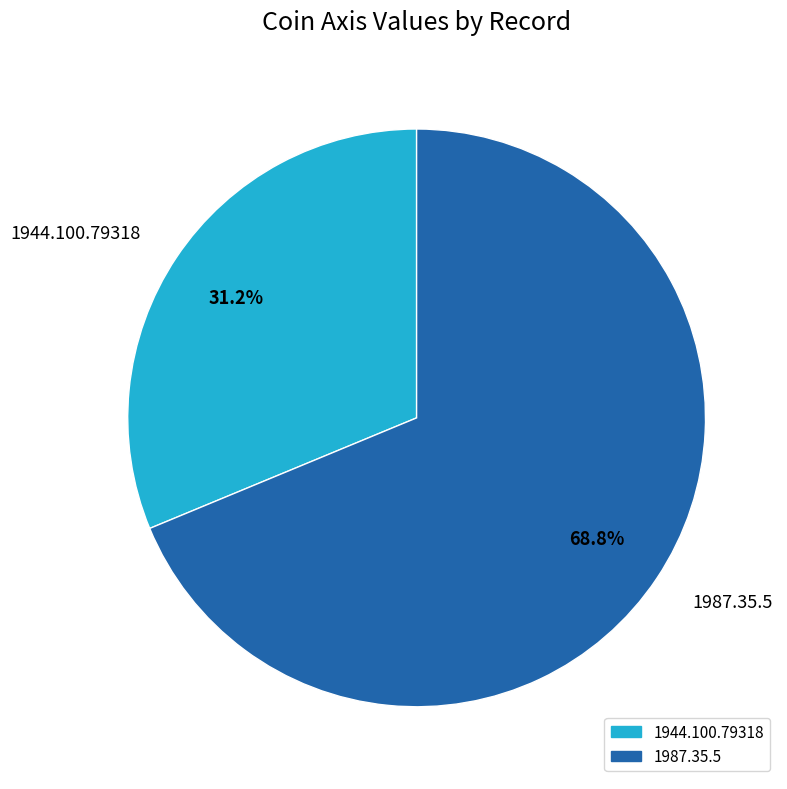

What percentage is the 1944.100.79318 slice, to the nearest percent?

31%